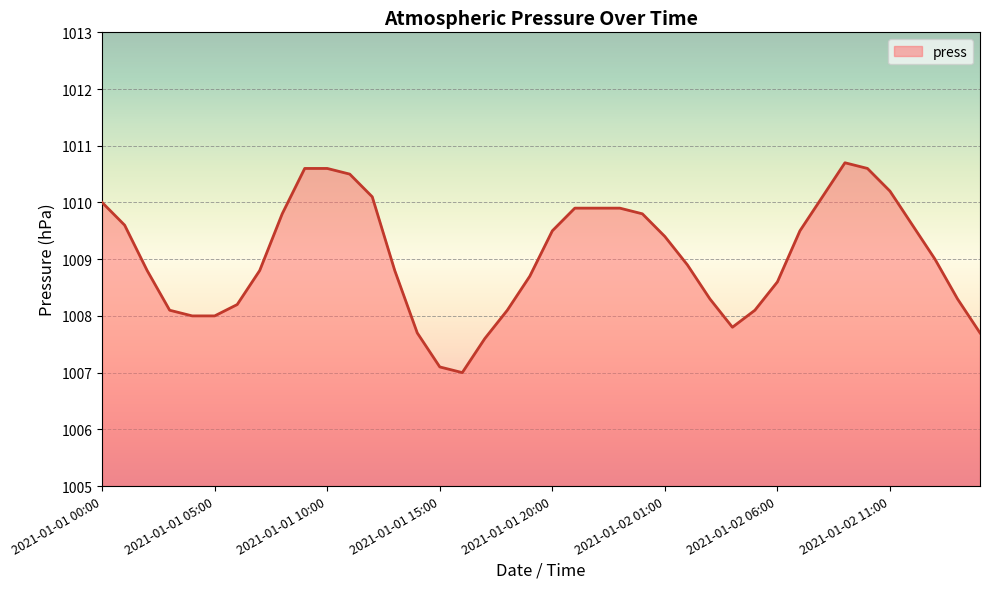

What is the greatest value displayed?

1010.7